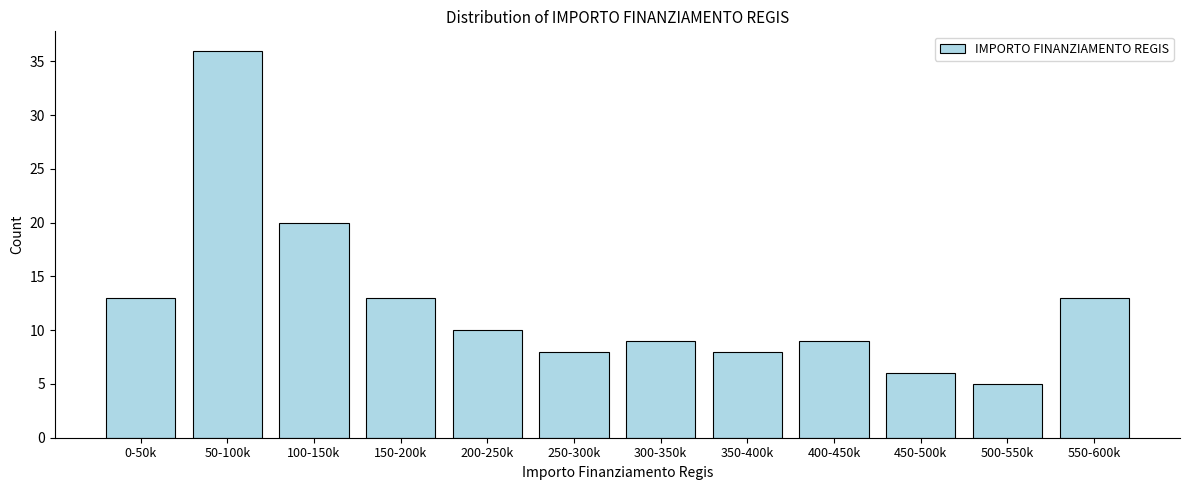

Reading left to right, list all the values displayed in this chart.

0-50k=13	50-100k=36	100-150k=20	150-200k=13	200-250k=10	250-300k=8	300-350k=9	350-400k=8	400-450k=9	450-500k=6	500-550k=5	550-600k=13